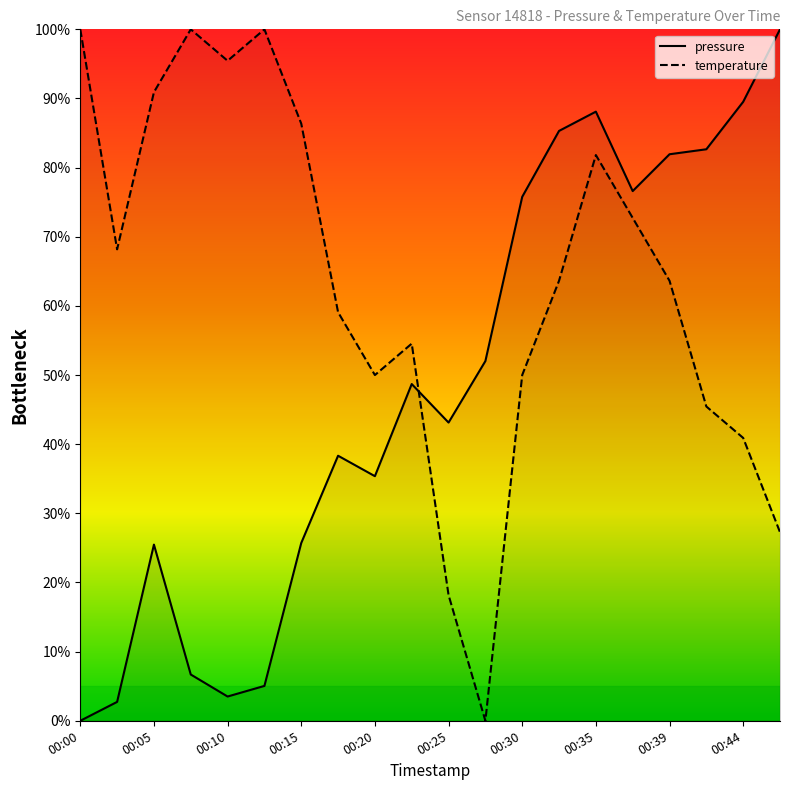

Read the temperature value at 00:42.

45.5